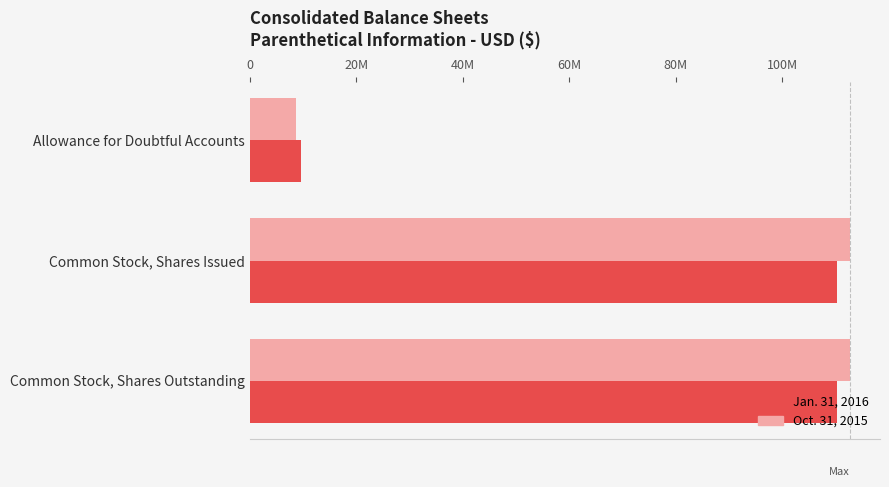

At how many categories does at least one series exceed 27438739?

2